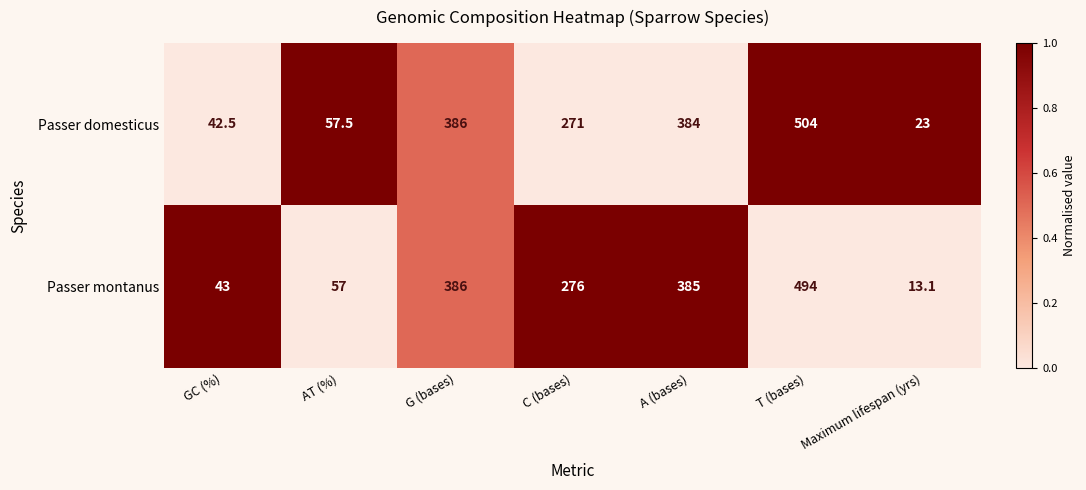

What is the difference between the highest and lowest values at A (bases)?

1.0